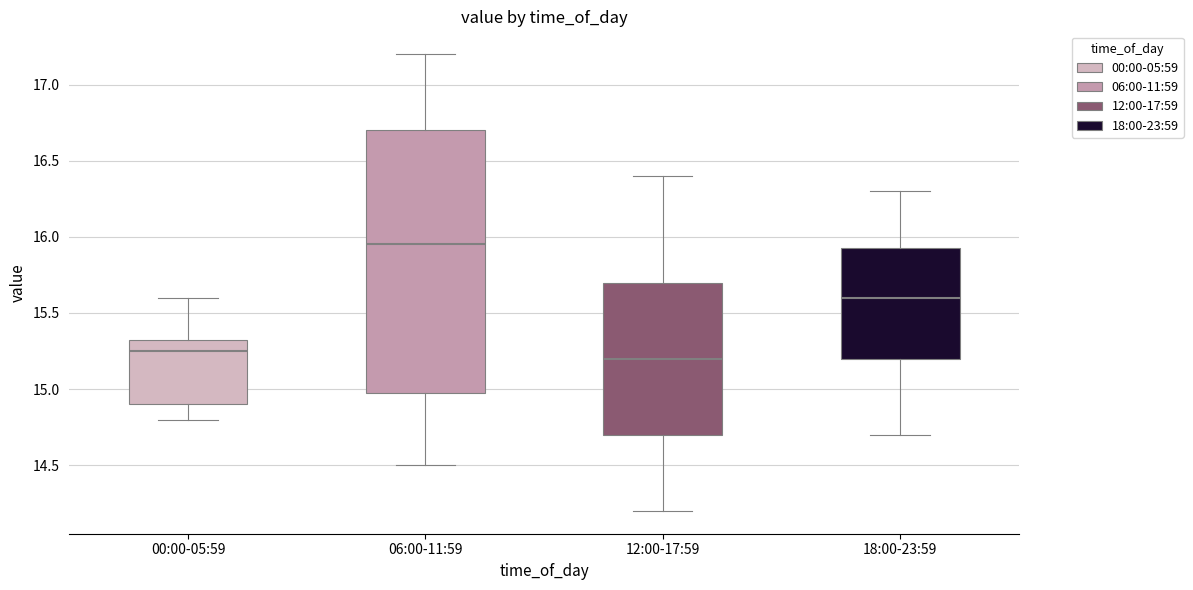

Which box is the tallest, from its lower edge to its upper edge?

06:00-11:59